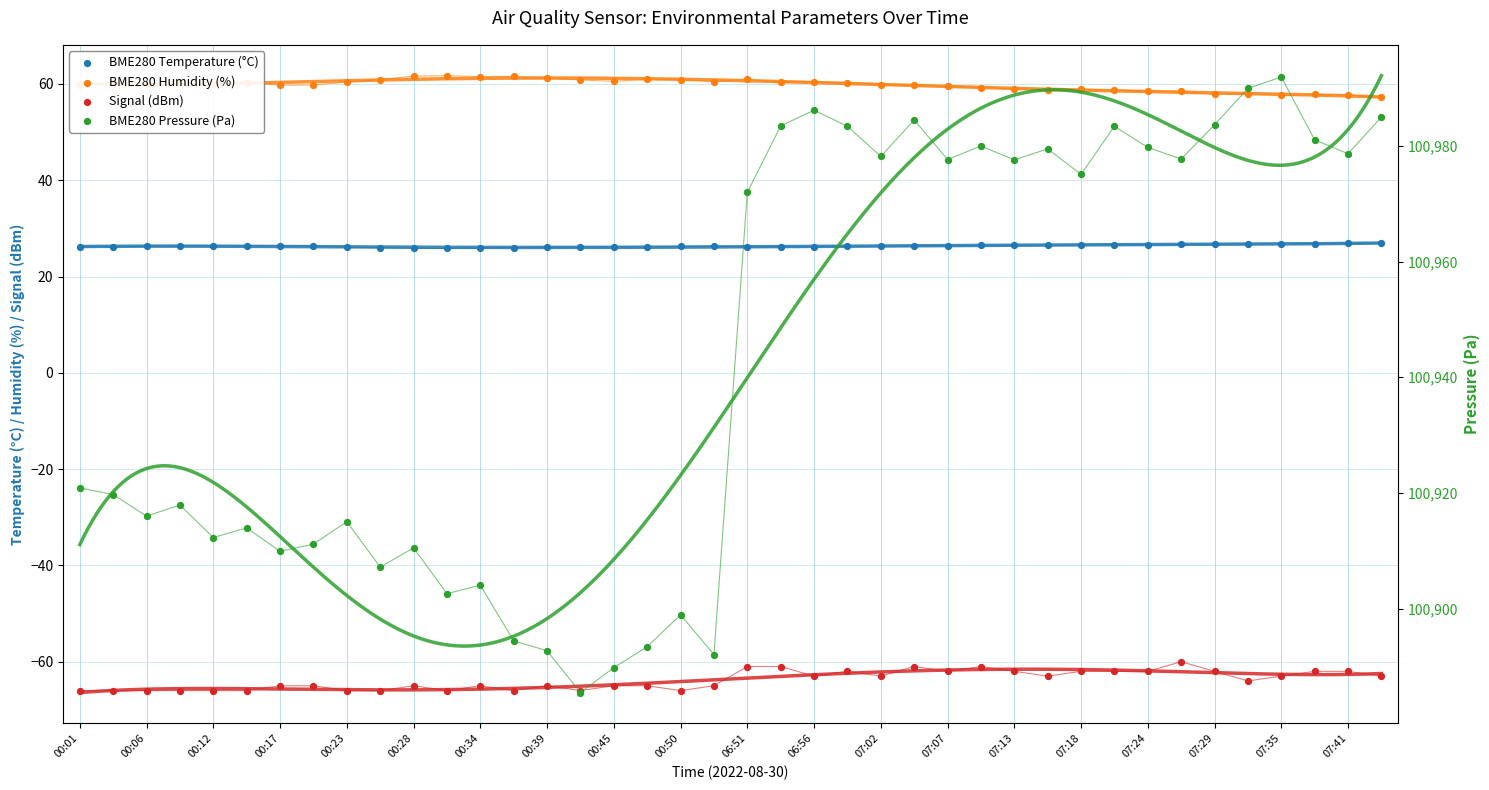

At how many categories does at least one series exceed 98645?

40